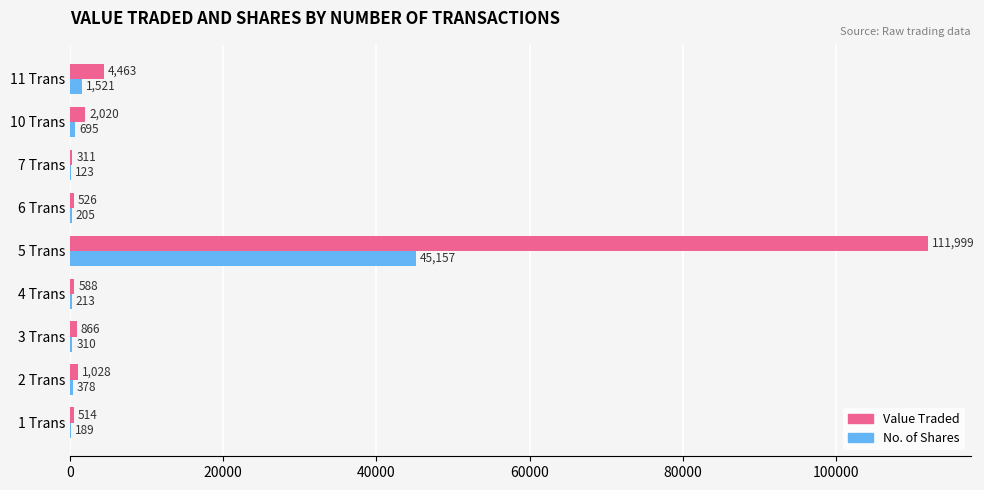

What is the sum of all Value Traded values?

122315